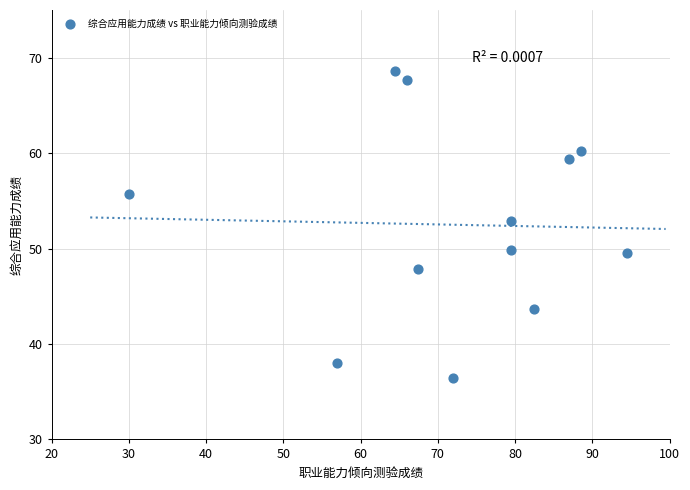

What Y value in the scatter plot is closest to 52?

52.9